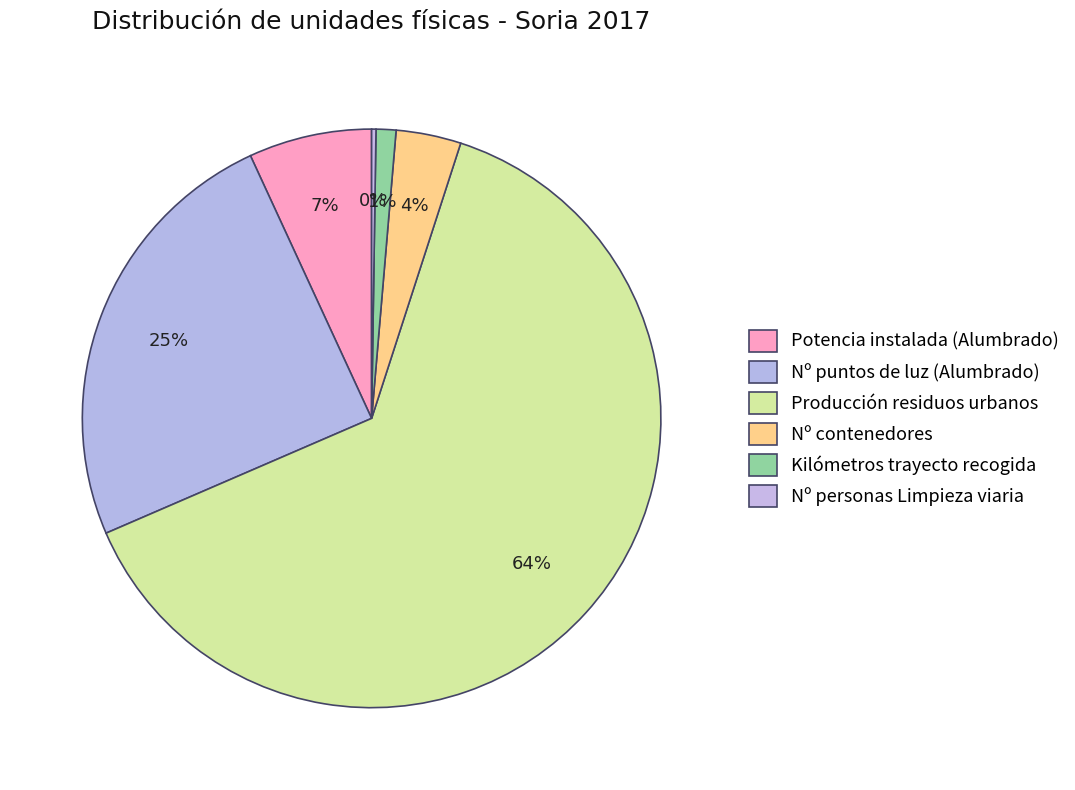

Is Nº personas Limpieza viaria the majority of the pie?

No